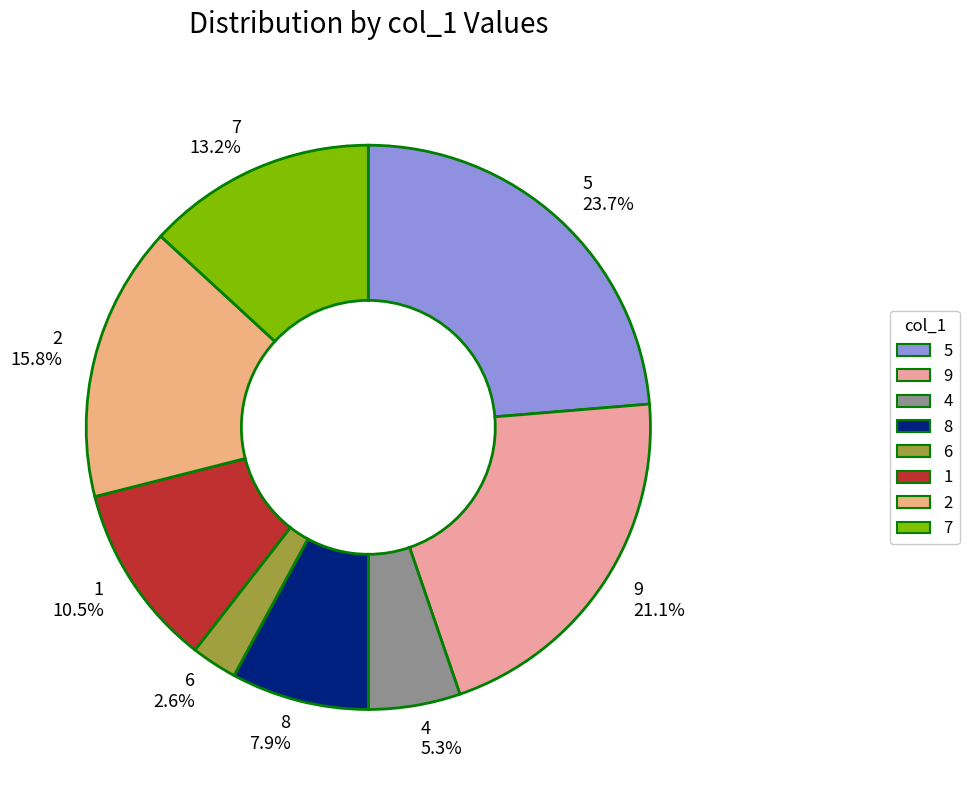

What portion of the pie excludes 4?

94.7%